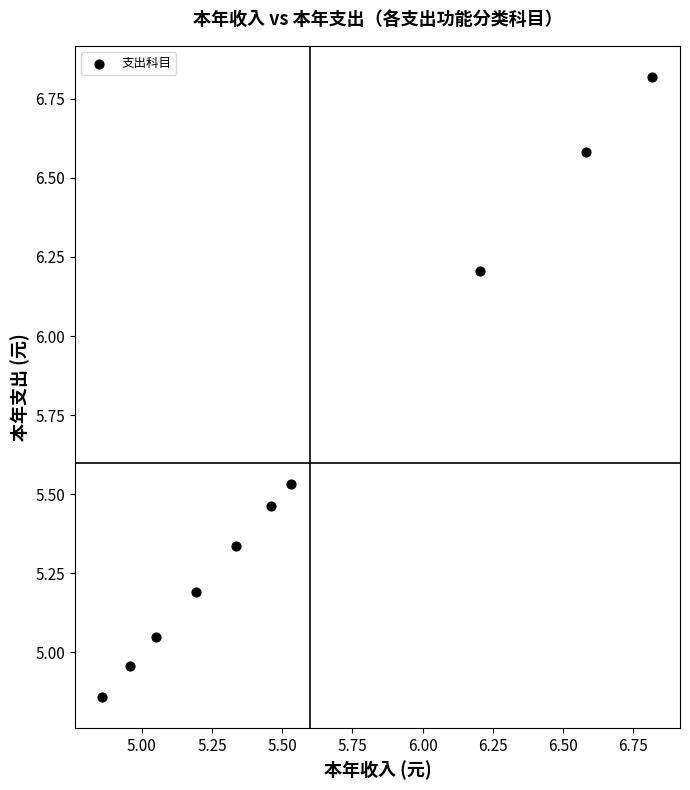

What is the average Y value?

5.6